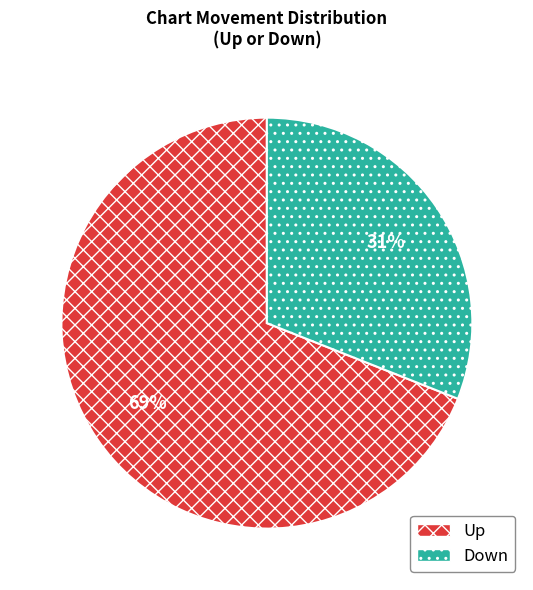

How many slices are in this pie chart?

2